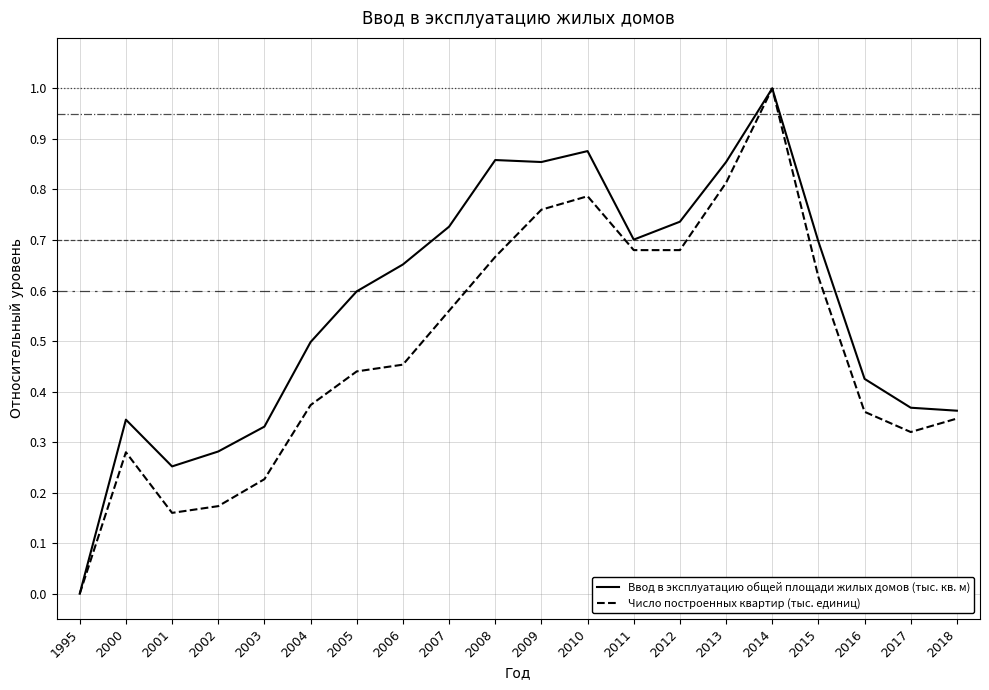

Does the chart display data point markers on the line(s)?

No